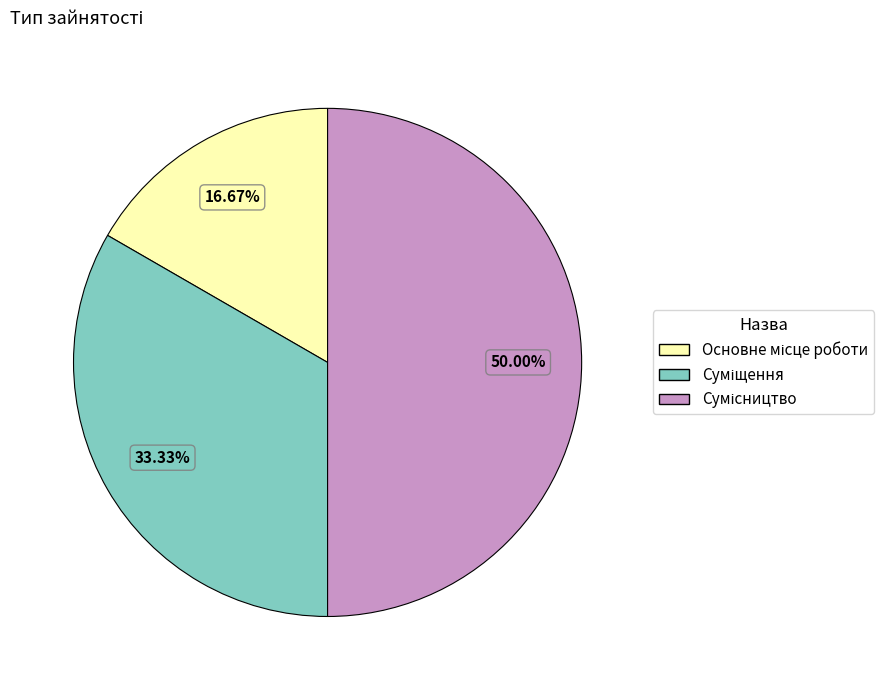

To the nearest percent, what is the average slice percentage?

33%